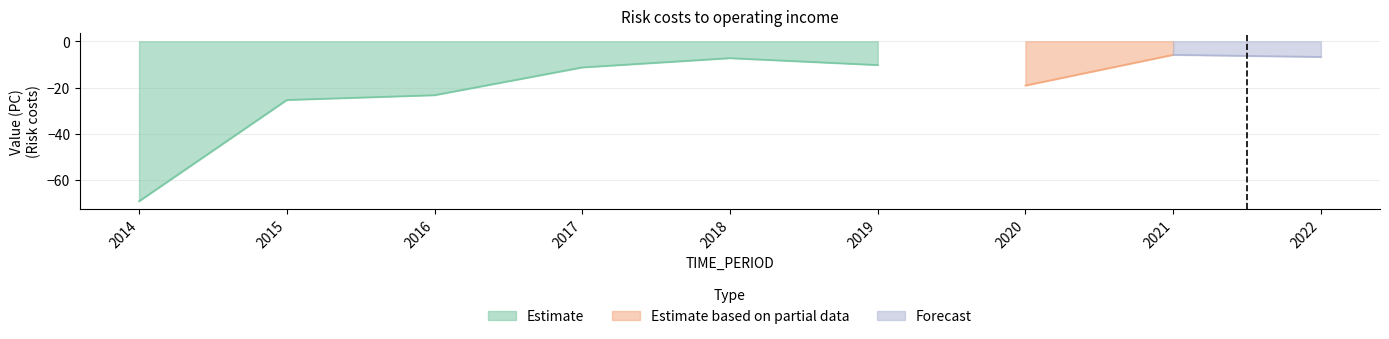

Reading left to right, extract all data points from this chart.

2014=-69.1	2015=-25.4	2016=-23.3	2017=-11.3	2018=-7.3	2019=-10.2	2020=-19.1	2021=-5.8	2022=-6.7